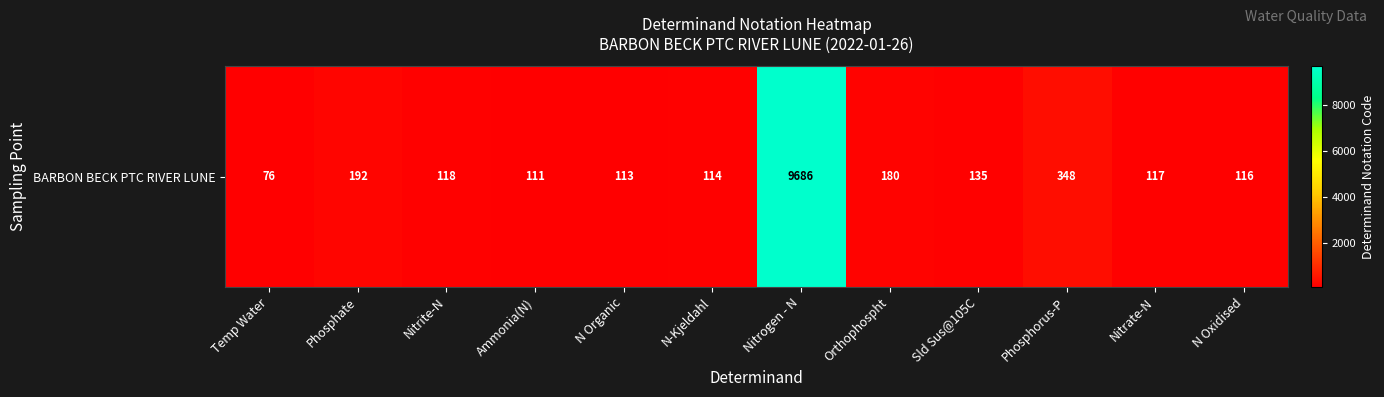

How many data points does each series have?

12